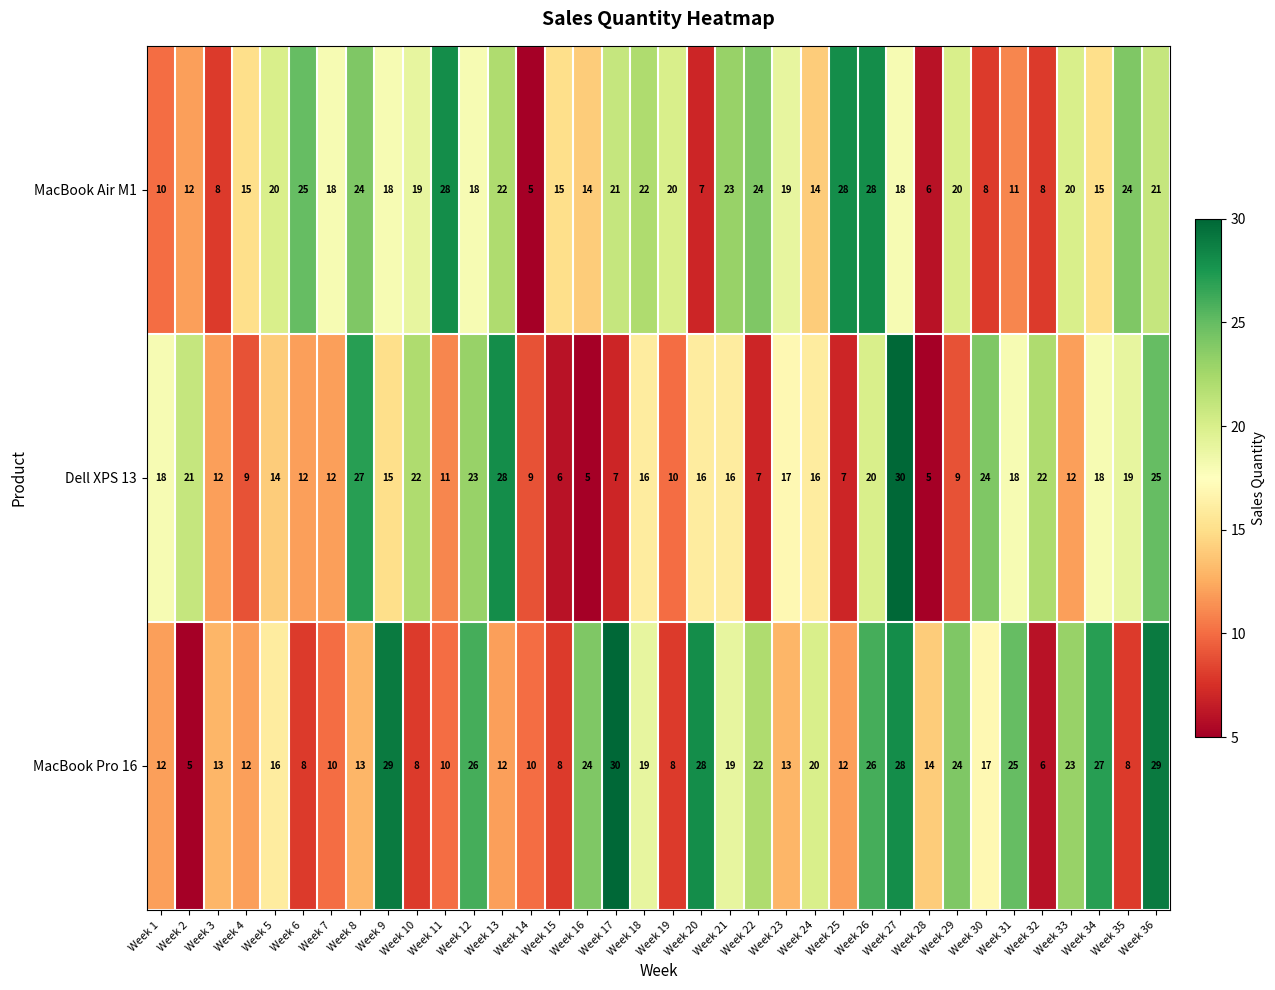

What is the lowest value of the MacBook Pro 16 series?

5